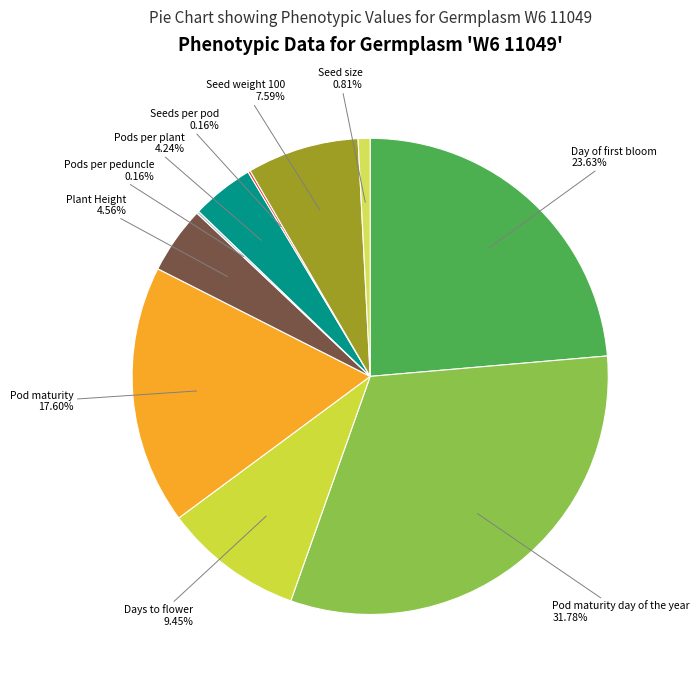

Which has a higher value, Pod maturity or Pods per plant?

Pod maturity